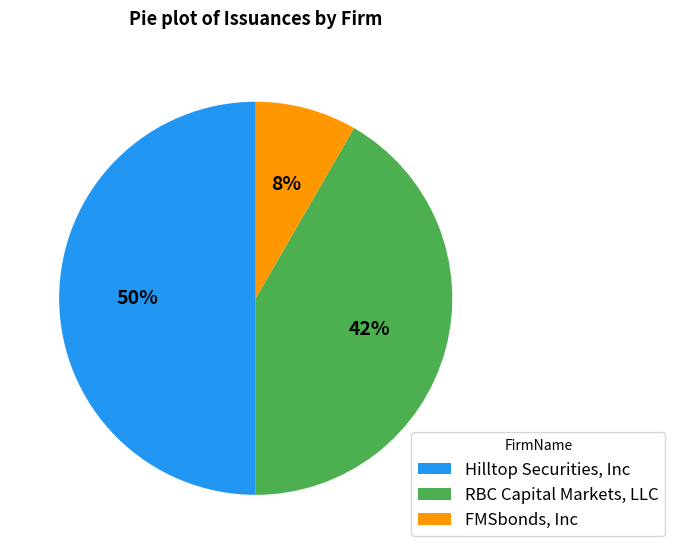

Which slice is the smallest?

FMSbonds, Inc